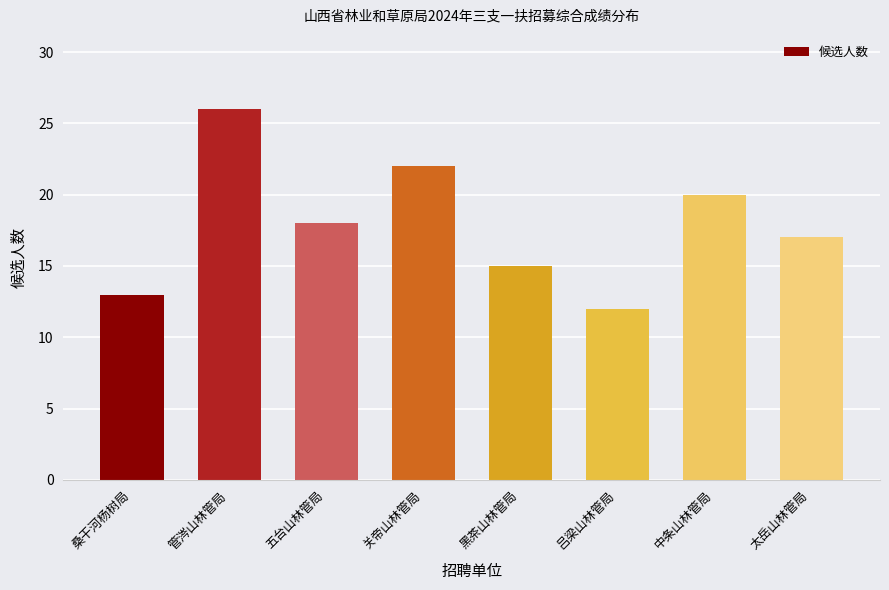

Rank the categories by value from lowest to highest.

吕梁山林管局, 桑干河杨树局, 黑茶山林管局, 太岳山林管局, 五台山林管局, 中条山林管局, 关帝山林管局, 管涔山林管局